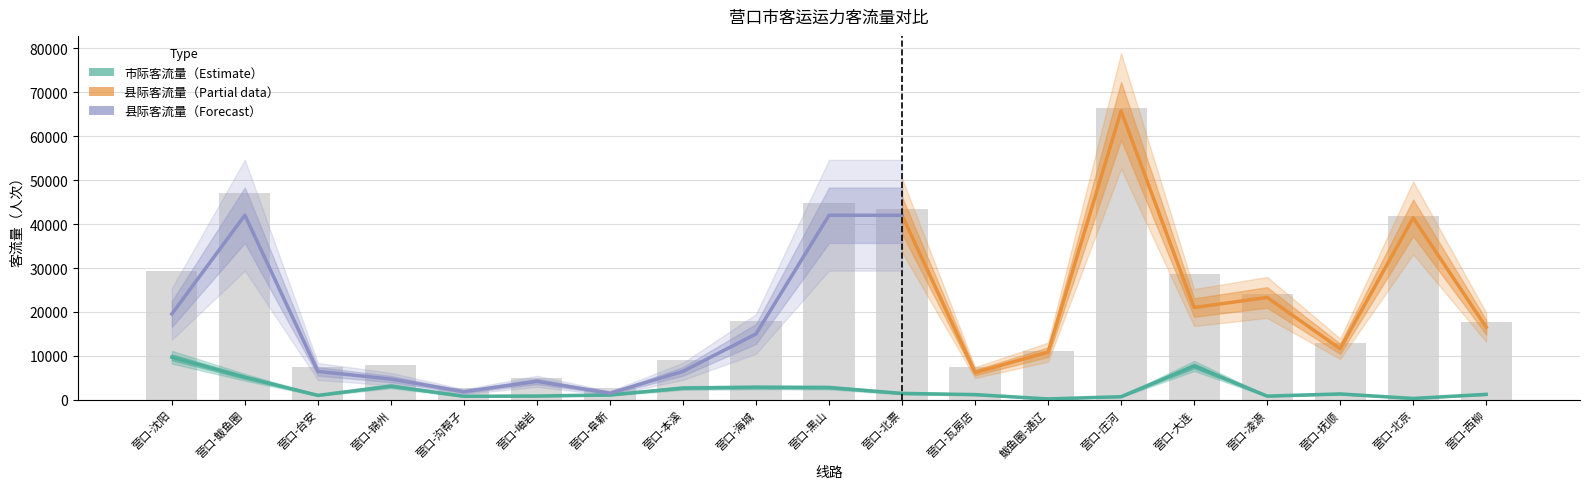

What position from the right is 营口-北京?

2